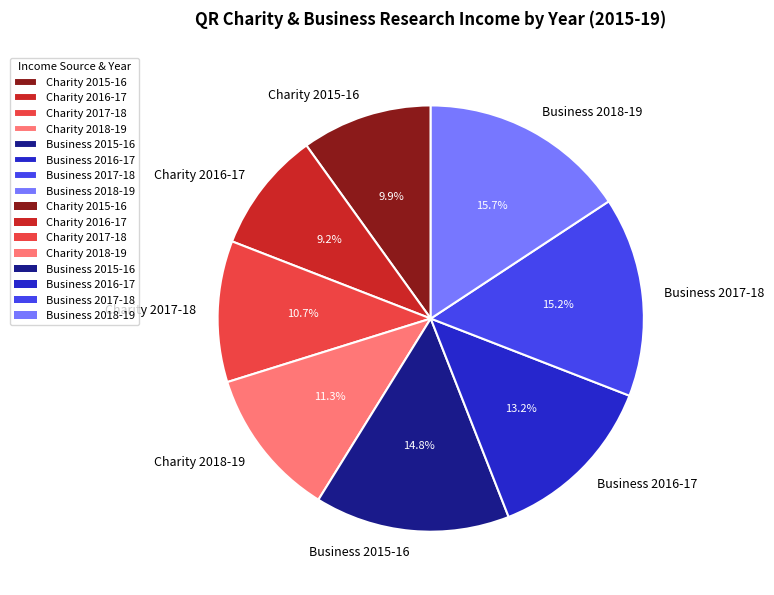

Does any single category account for the majority?

No